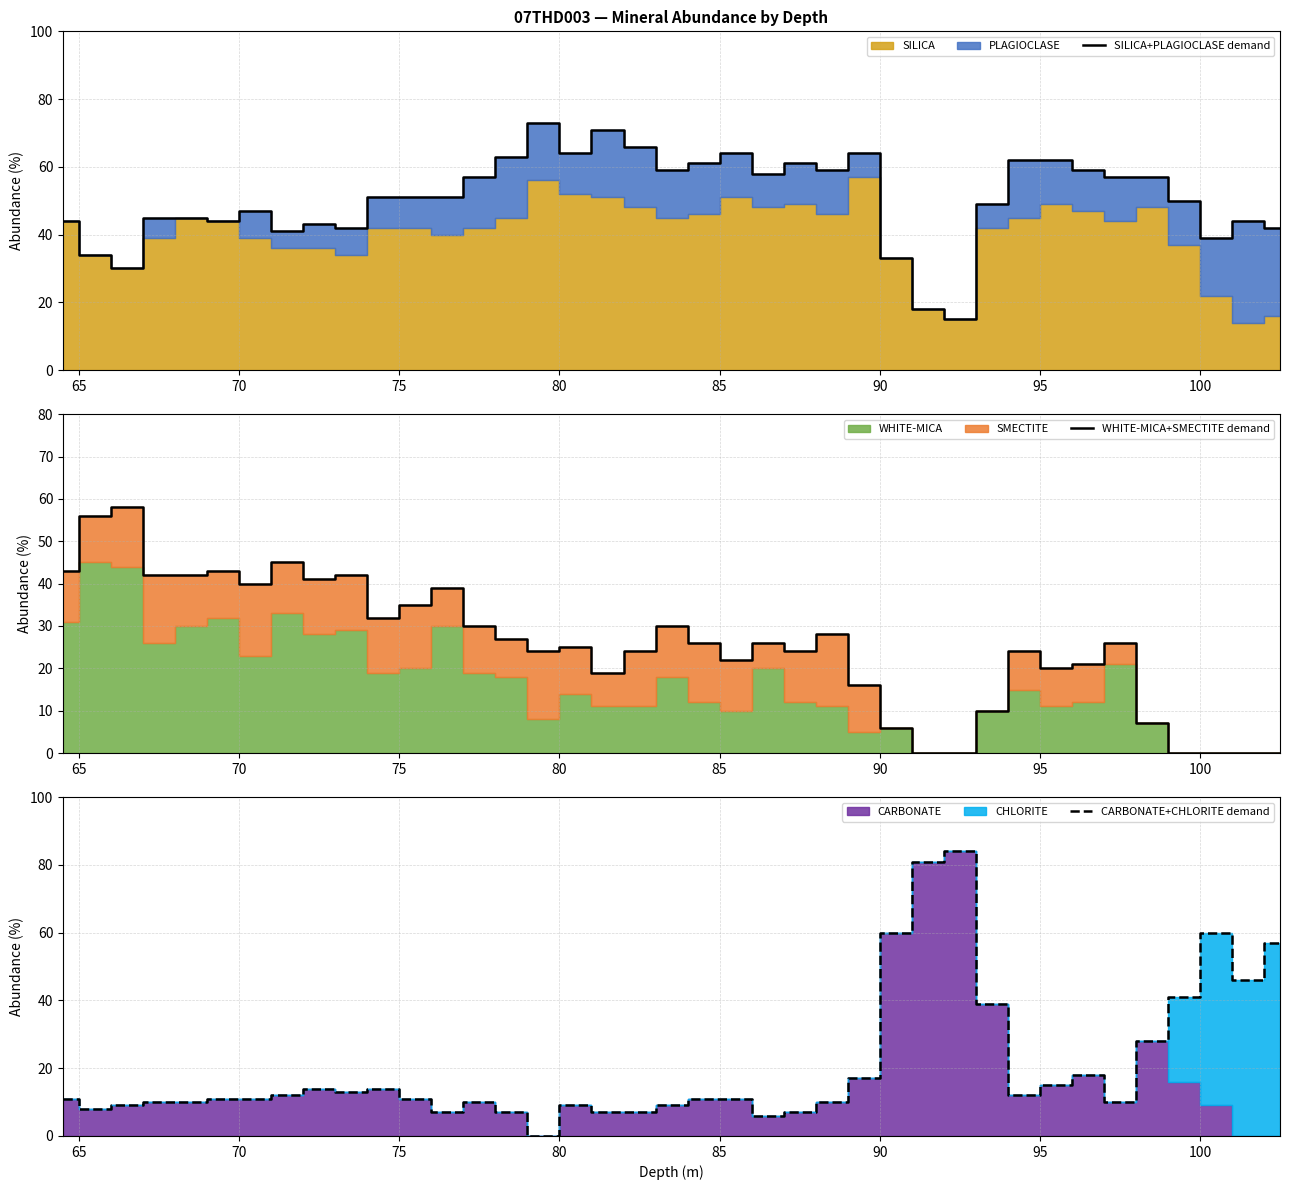

The SILICA+PLAGIOCLASE demand series shows 106 at 17. True or false?

False